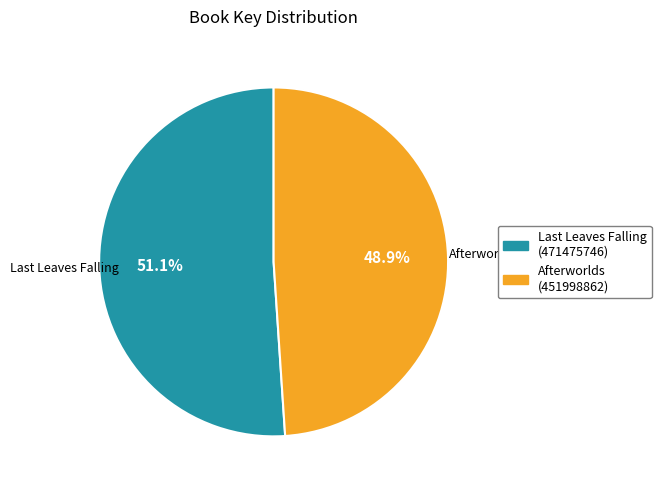

To the nearest percent, what is the average slice percentage?

50%